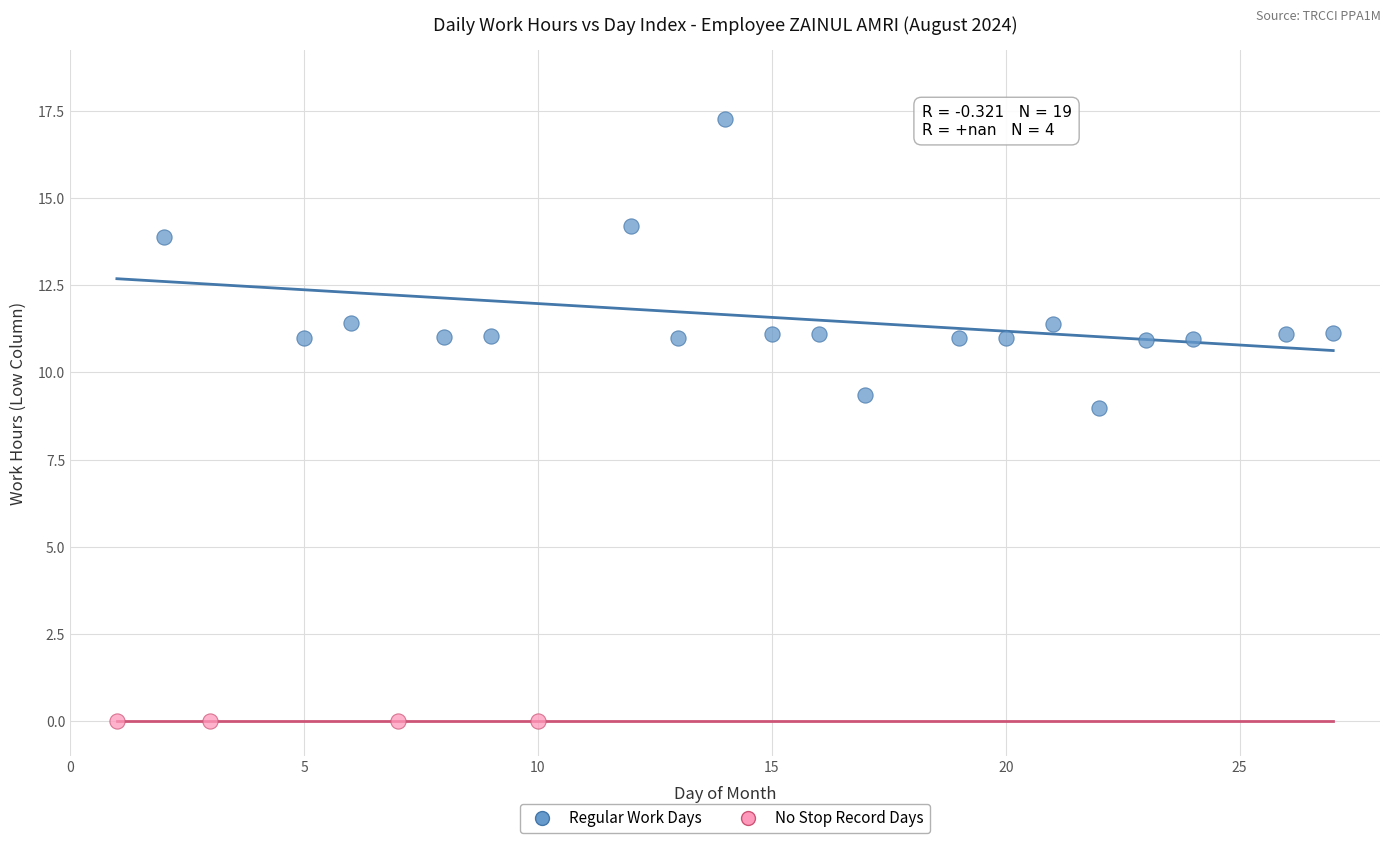

What are all the series names shown in the legend?

Regular Work Days, No Stop Record Days